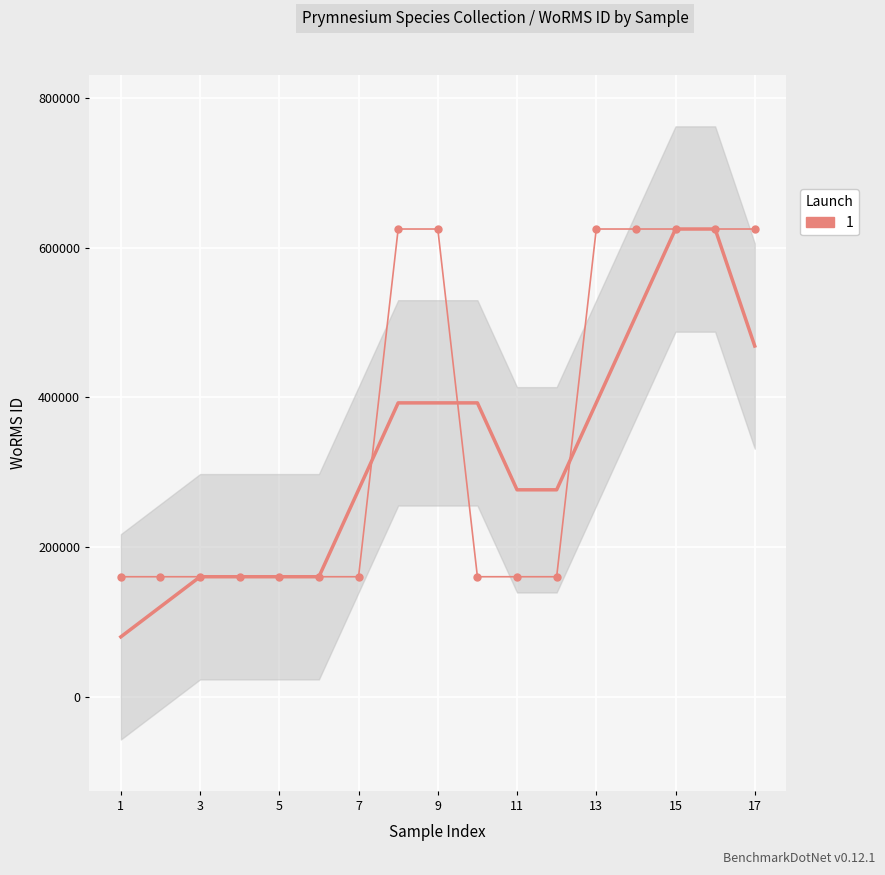

Count the number of categories in the chart.

17